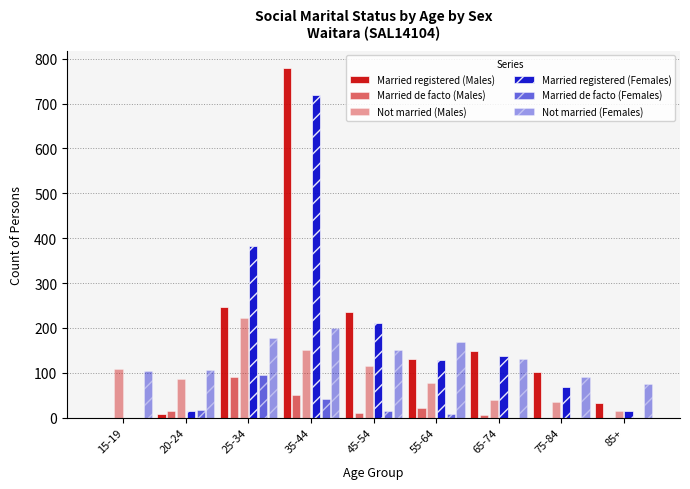

How many categories are shown in the chart?

9